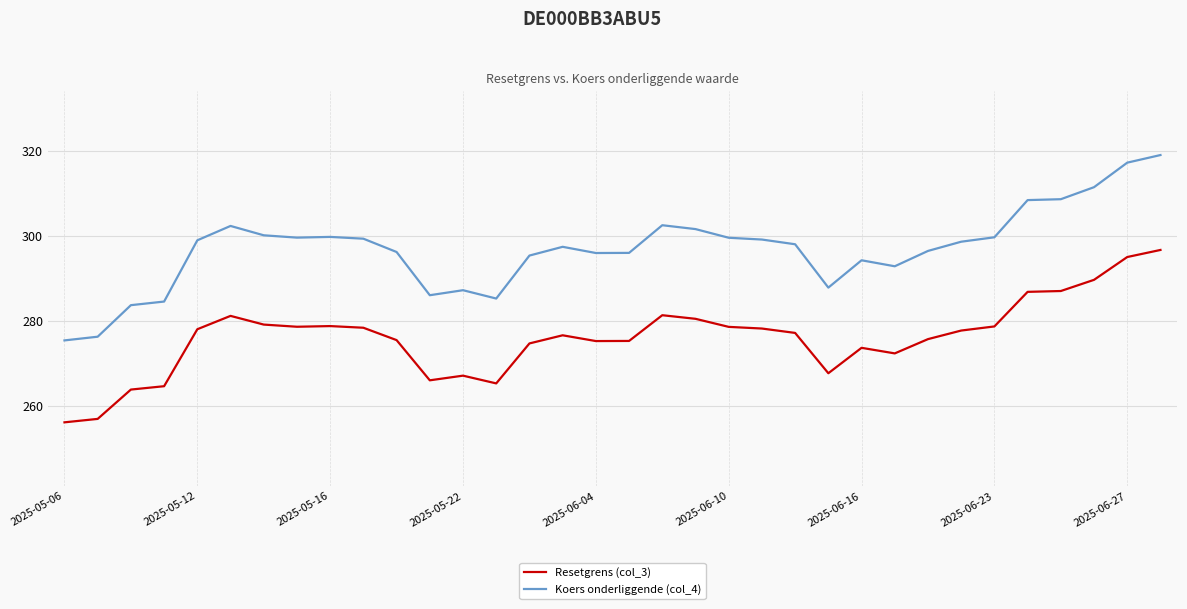

Which series has the widest spread of values?

Koers onderliggende (col_4)